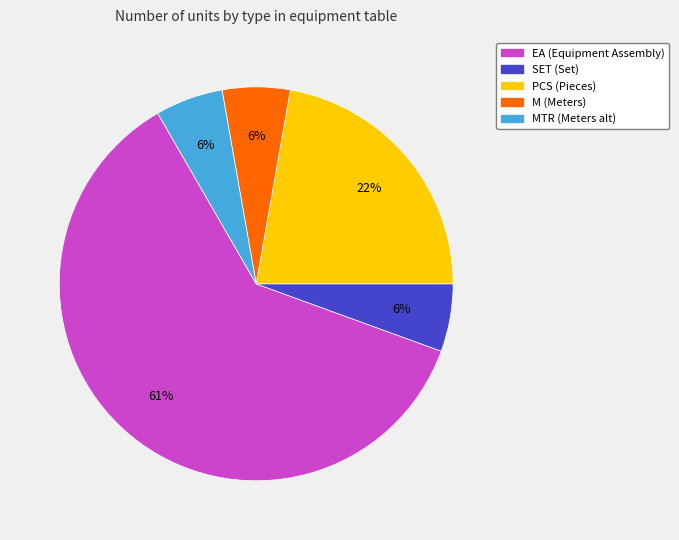

Does any single category account for the majority?

Yes